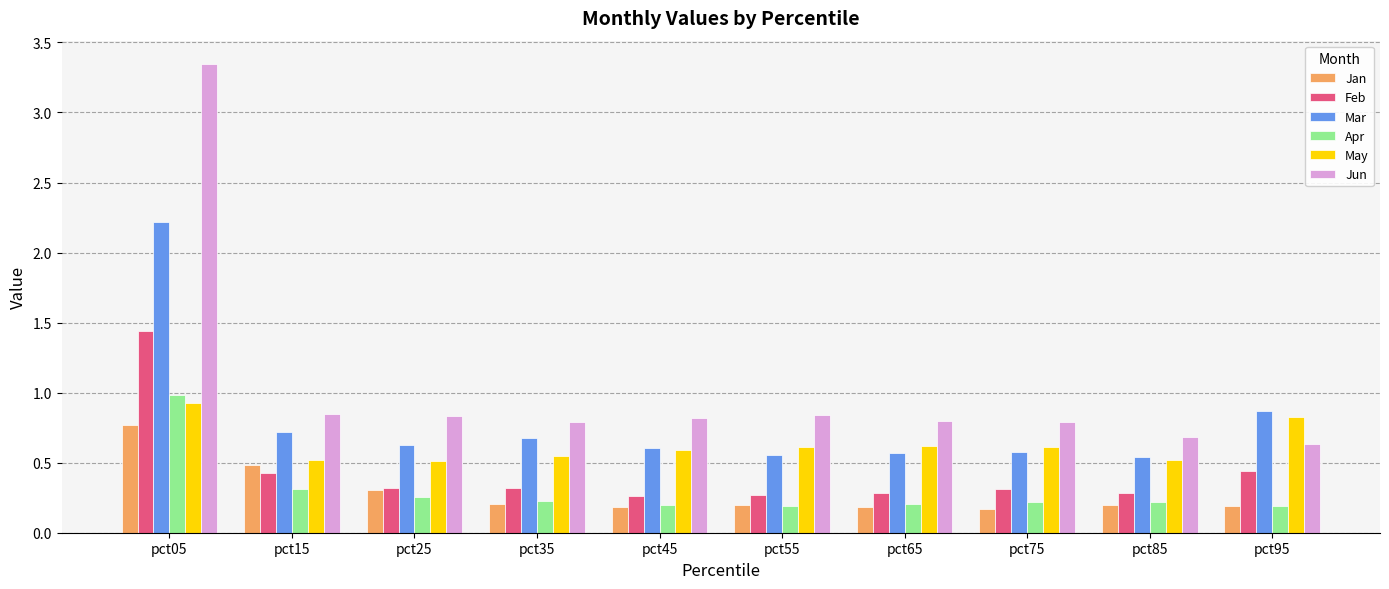

Are the bars horizontal?

No